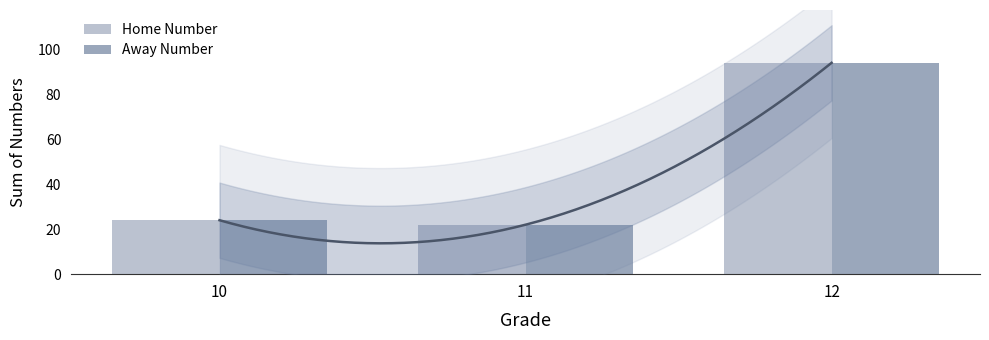

The value of Home Number at 11 is 22. True or false?

True